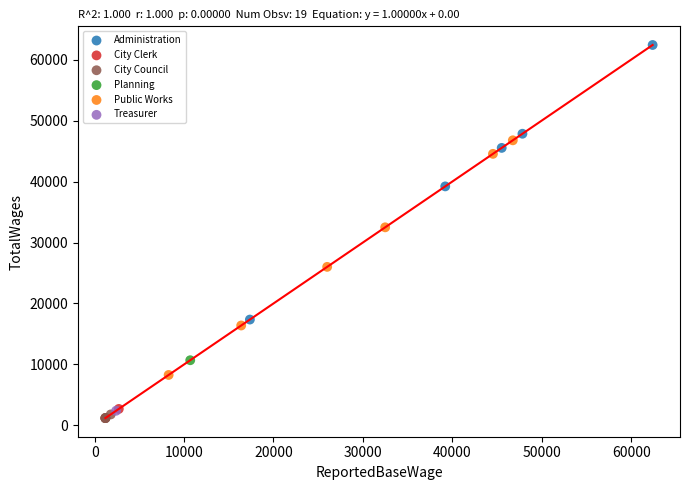

What are all the series names shown in the legend?

Administration, City Clerk, City Council, Planning, Public Works, Treasurer